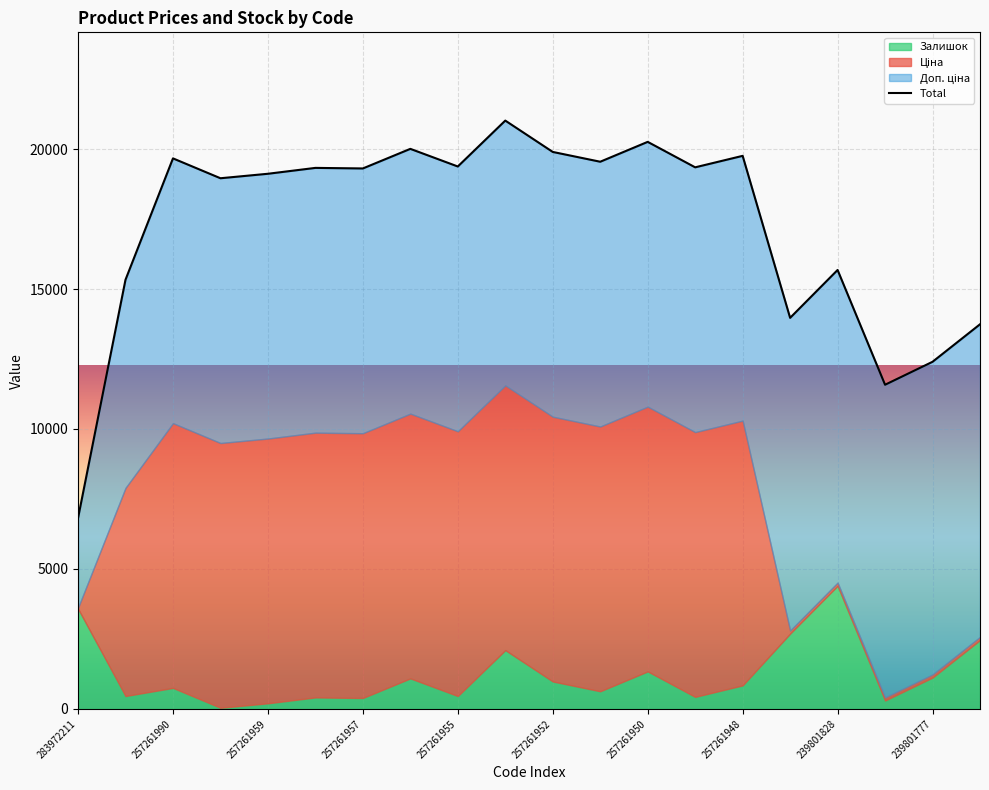

How many points are lower than both their immediate neighbors (excluding endpoints)?

7